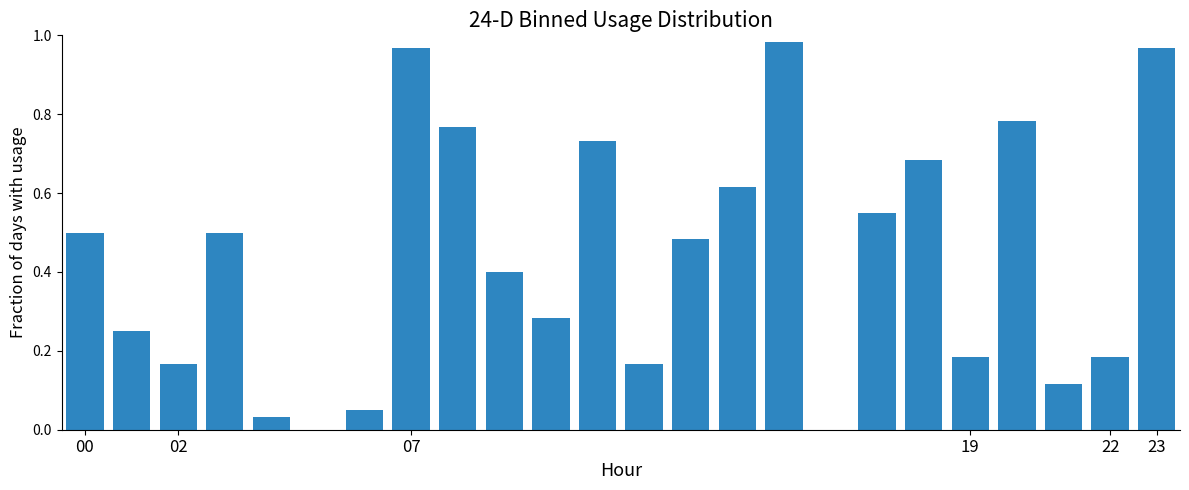

What is the sum of all values?

10.4